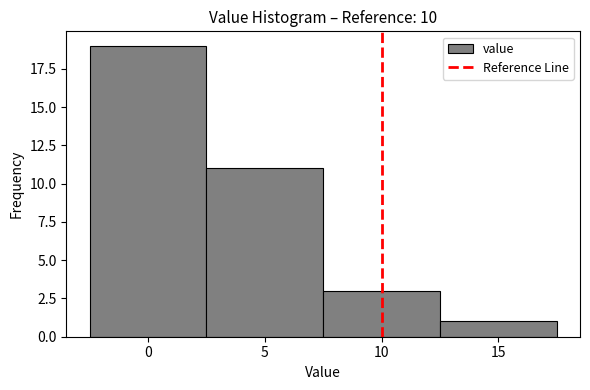

Which range on the x-axis has the tallest bar?

-2.5 to 2.5